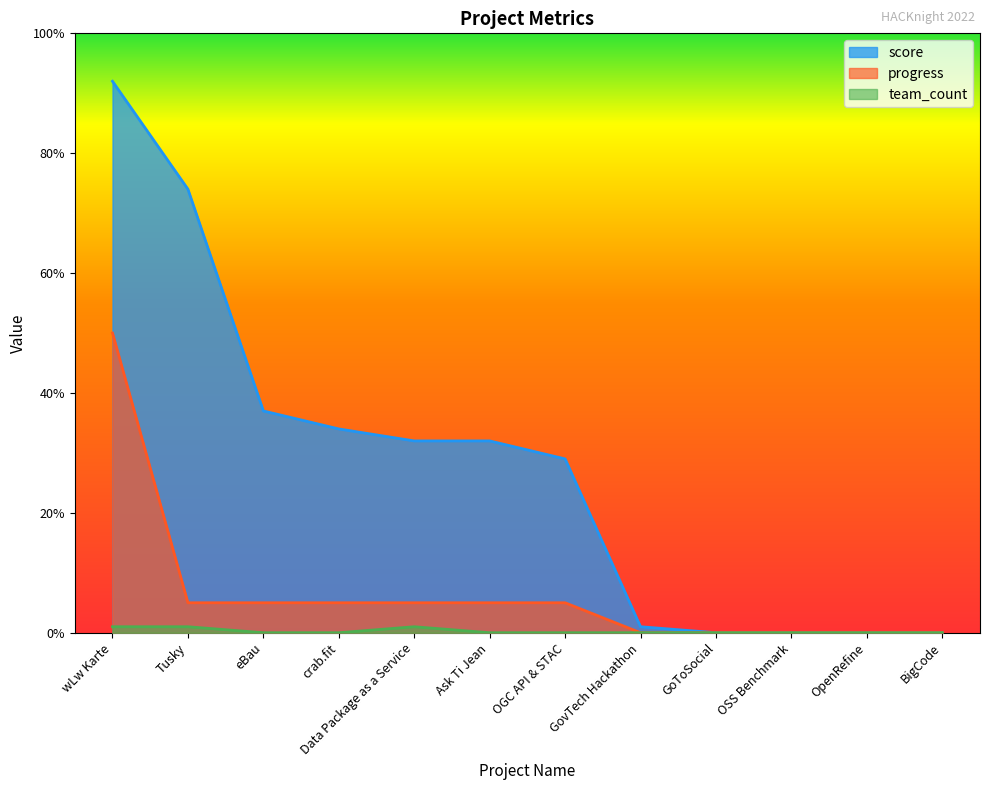

What is the average value of the score series?

28